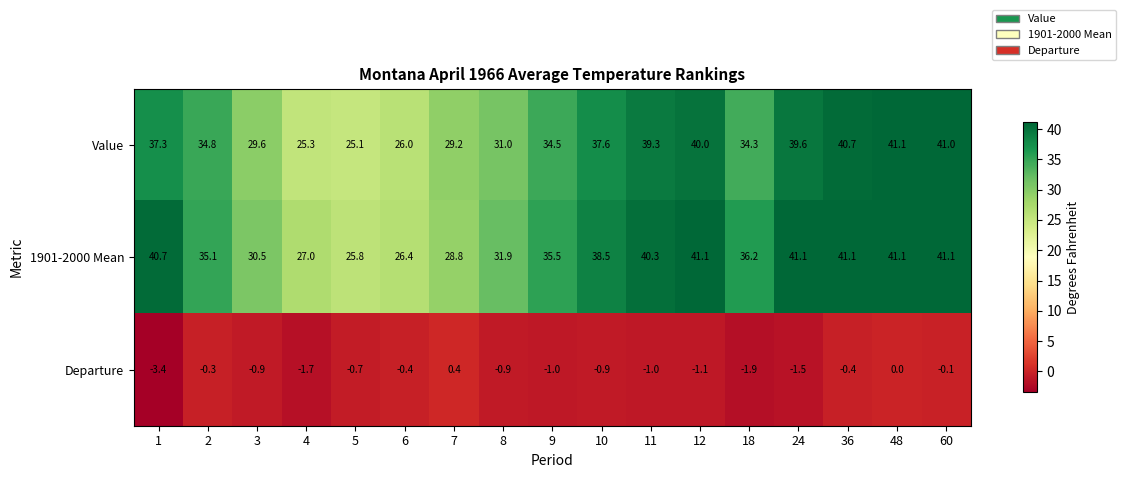

Rank the series at 11 from highest to lowest value.

1901-2000 Mean, Value, Departure